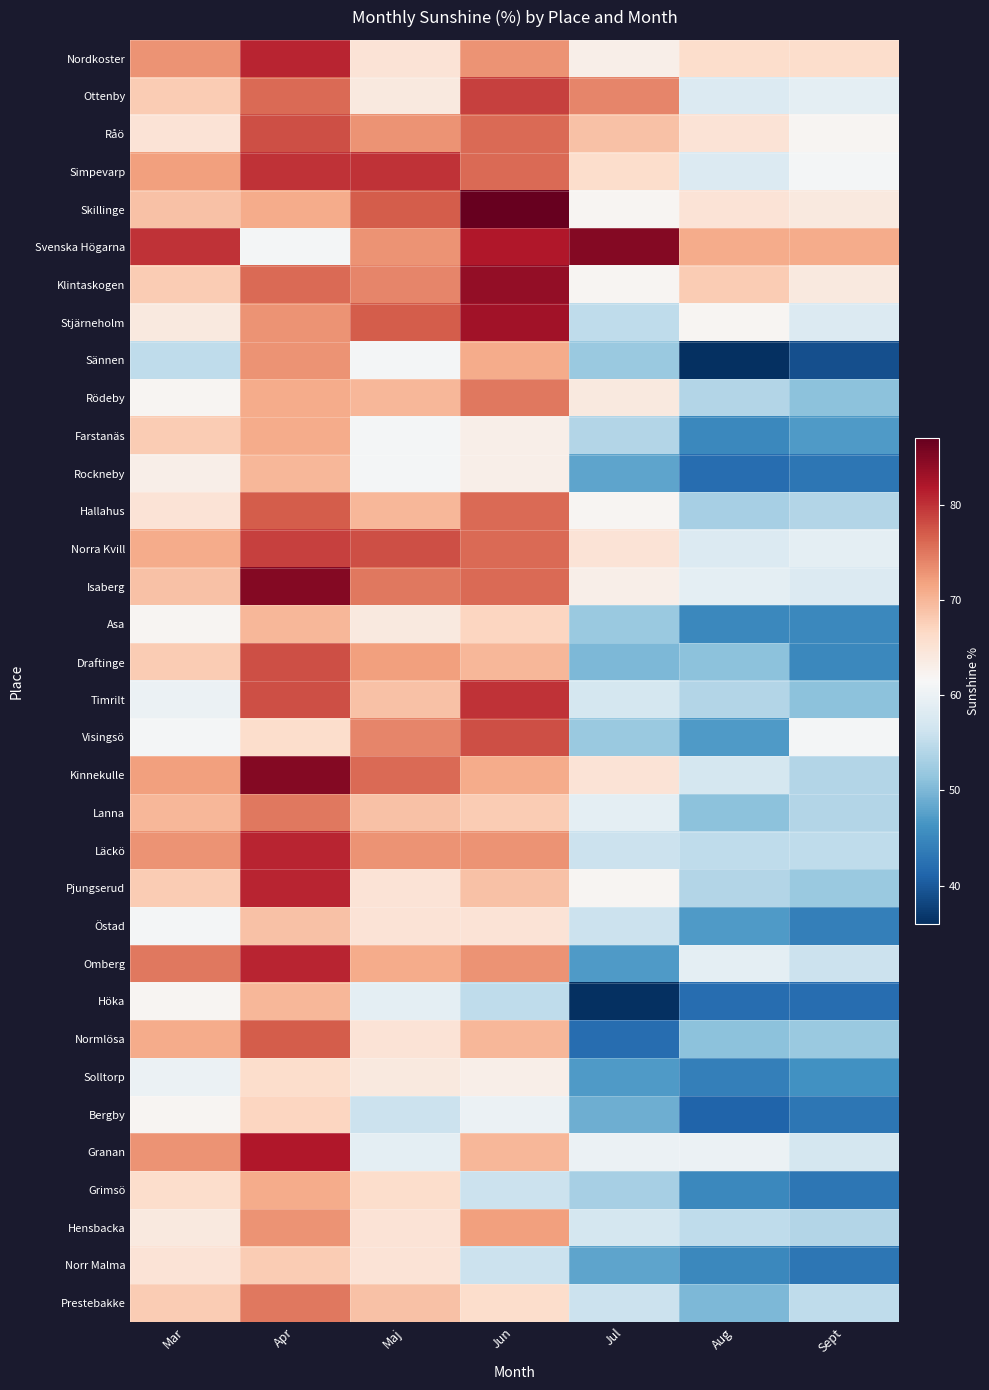

At which category is the sum across all series the highest?

Apr